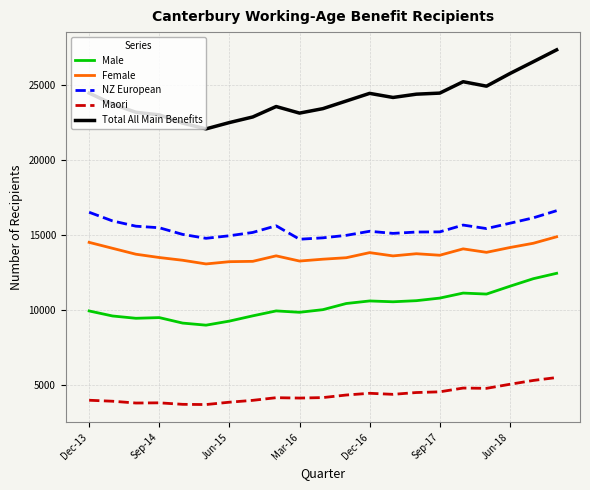

What is the difference between the maximum and minimum values in the Total All Main Benefits series?

5272